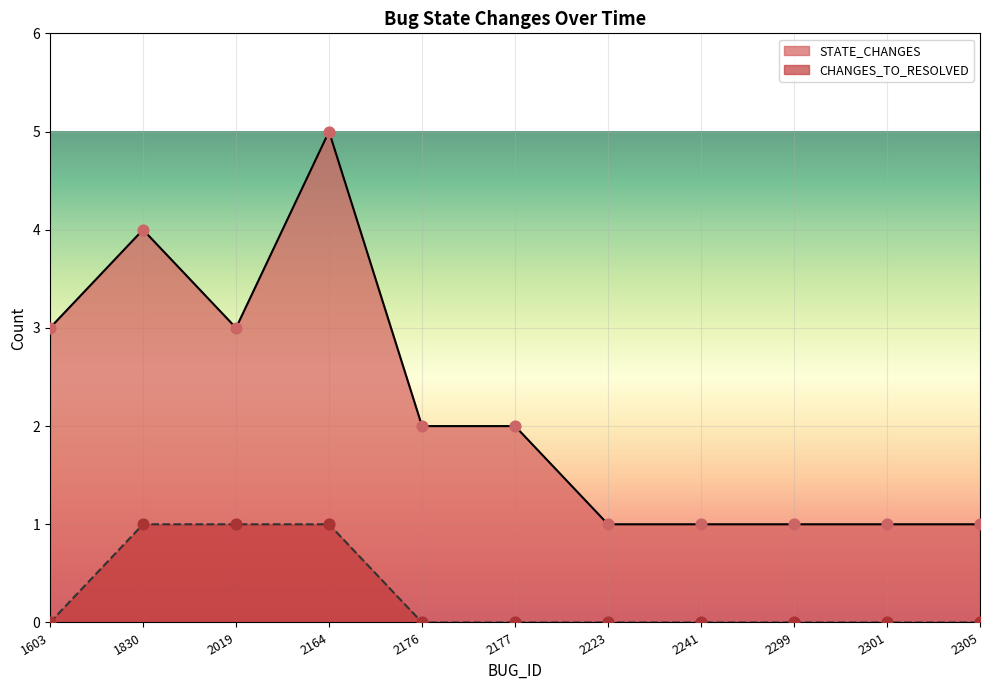

At how many categories does at least one series exceed 4?

1